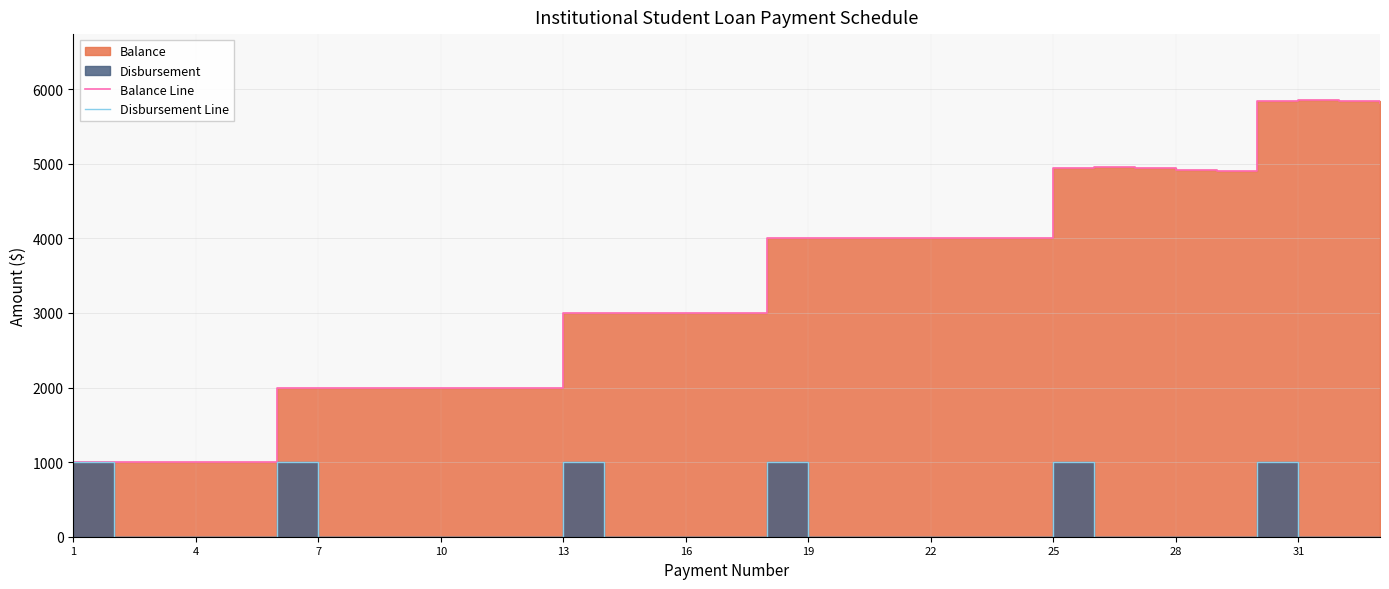

Is the value of Balance Line at 22 greater than the value of Disbursement Line at 13?

Yes